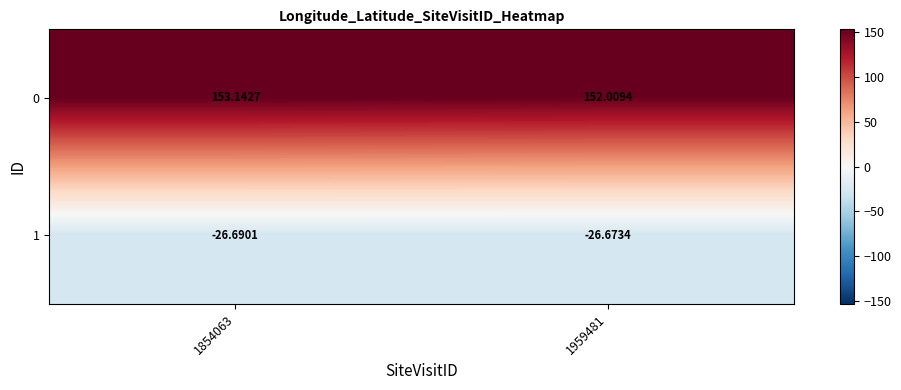

Between 1854063 and 1959481, which series saw the biggest shift?

0